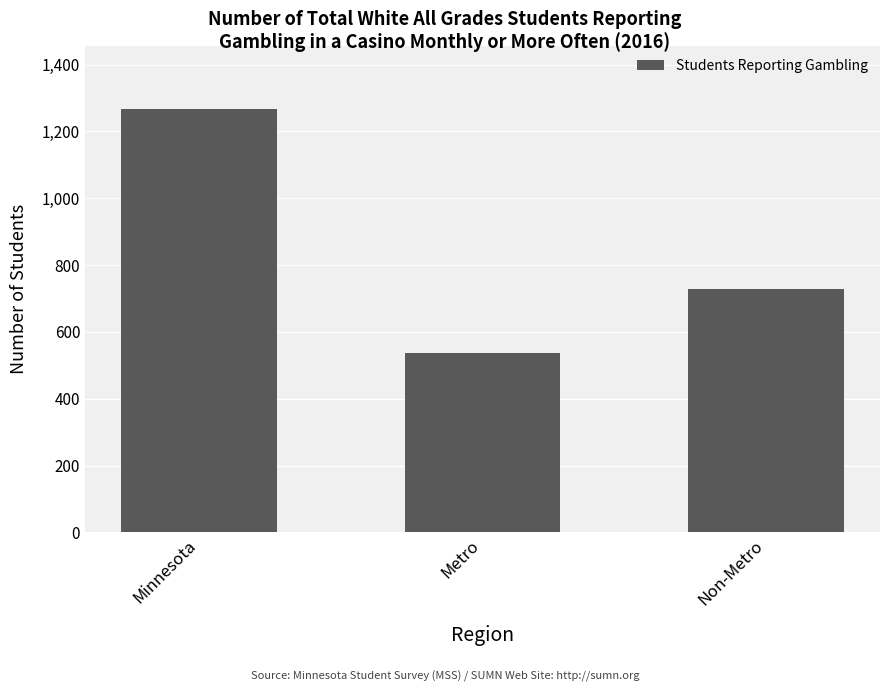

The chart shows a value of 728 at Non-Metro. True or false?

True